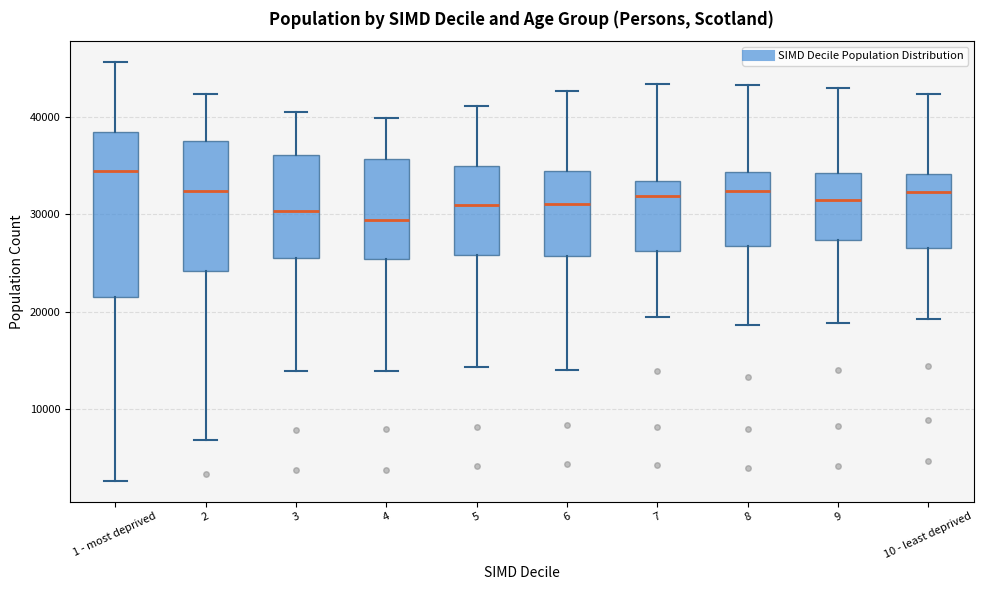

Reading left to right, read every box against the y-axis: the position of its median line, the range the box covers, and the ends of its whiskers. The values are not printed on the chart, so give them approximately, as read against the axis.

1 - most deprived: median 34000, box 21000 to 38000, whiskers 3000 to 46000
2: median 32000, box 24000 to 37000, whiskers 7000 to 42000
3: median 30000, box 26000 to 36000, whiskers 14000 to 41000
4: median 29000, box 25000 to 36000, whiskers 14000 to 40000
5: median 31000, box 26000 to 35000, whiskers 14000 to 41000
6: median 31000, box 26000 to 34000, whiskers 14000 to 43000
7: median 32000, box 26000 to 33000, whiskers 19000 to 43000
8: median 32000, box 27000 to 34000, whiskers 19000 to 43000
9: median 31000, box 27000 to 34000, whiskers 19000 to 43000
10 - least deprived: median 32000, box 27000 to 34000, whiskers 19000 to 42000